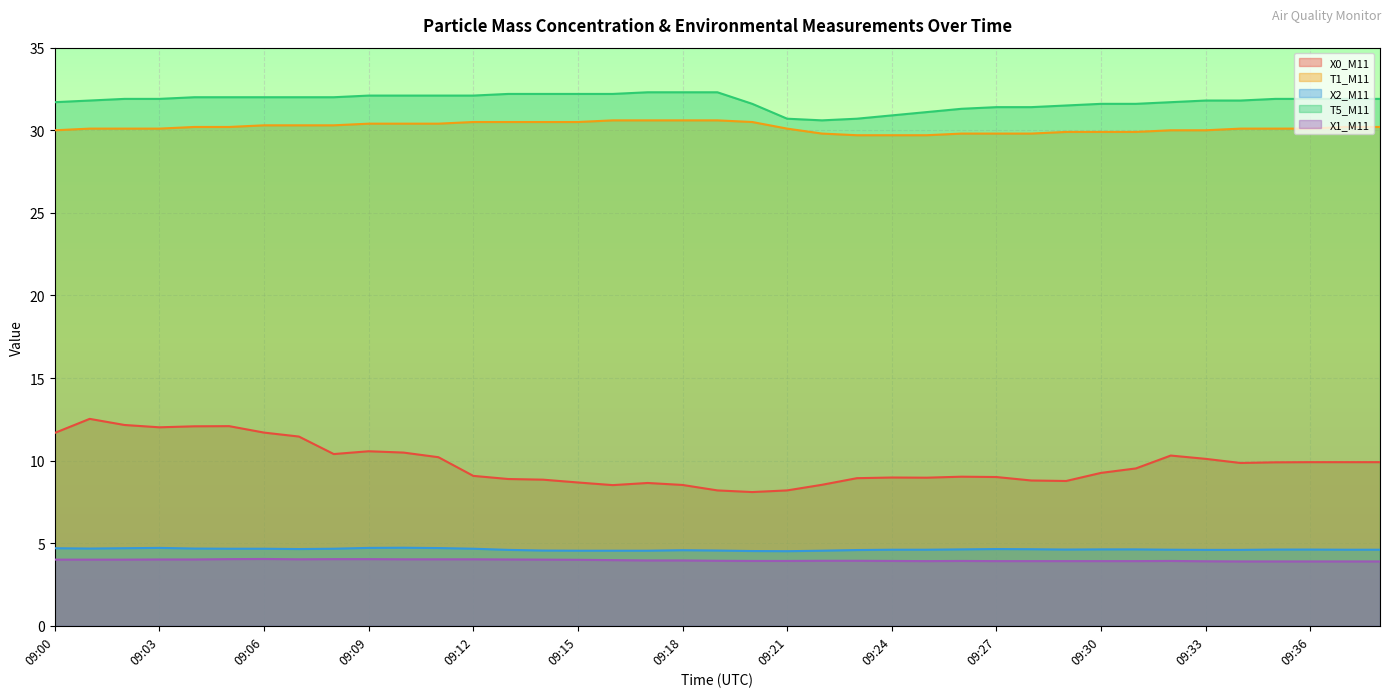

True or false: T1_M11 and X2_M11 cross at least once.

False